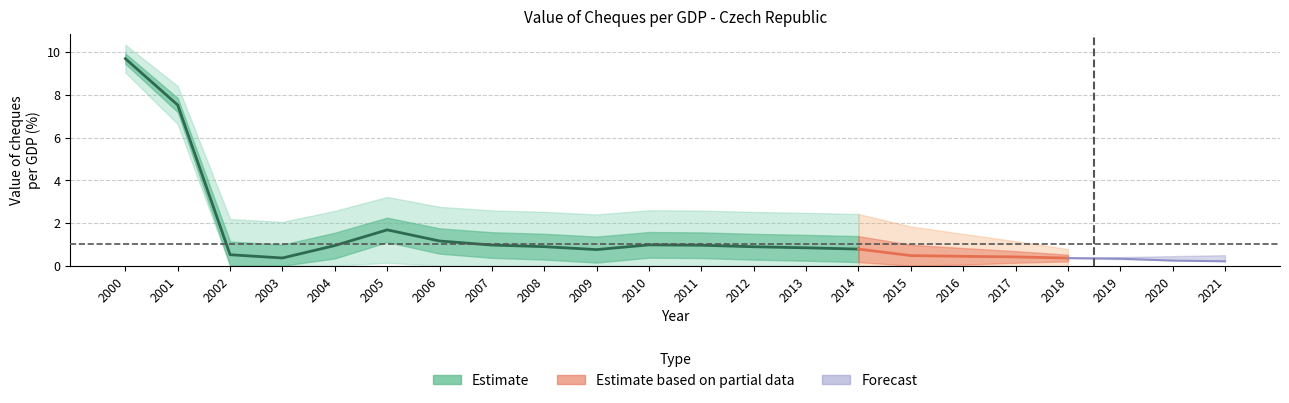

What is the difference between the values at 2002 and 2009?

0.2